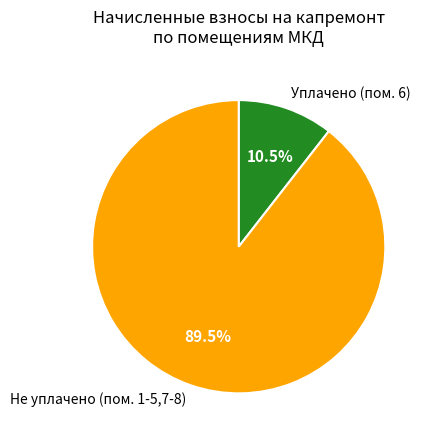

Count the number of slices in the pie.

2